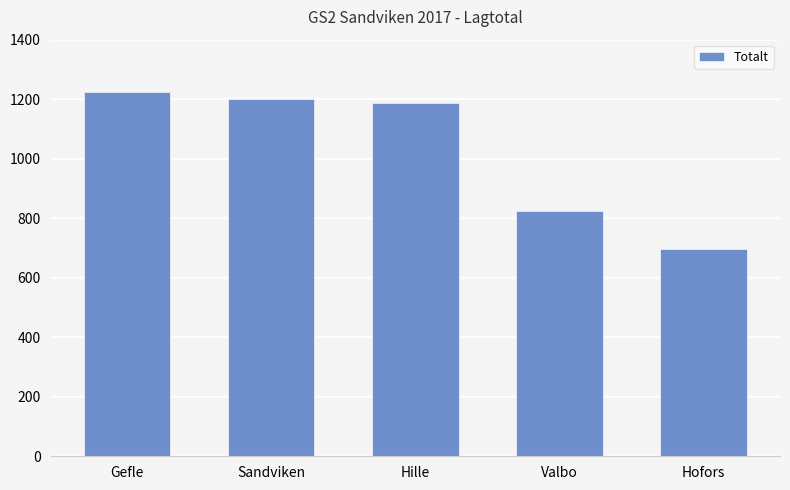

What is the difference between the maximum and minimum values?

526.2